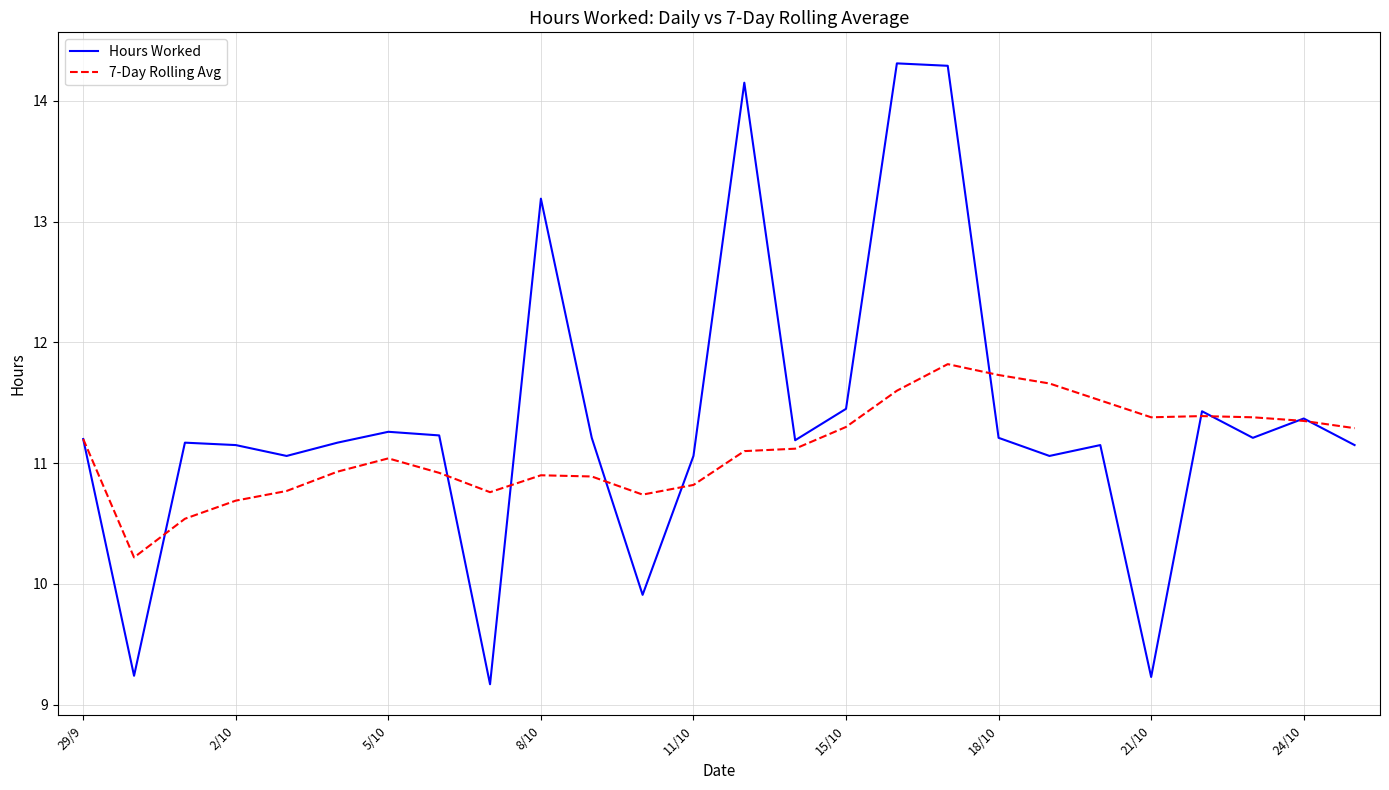

What is the smallest value displayed?

9.2